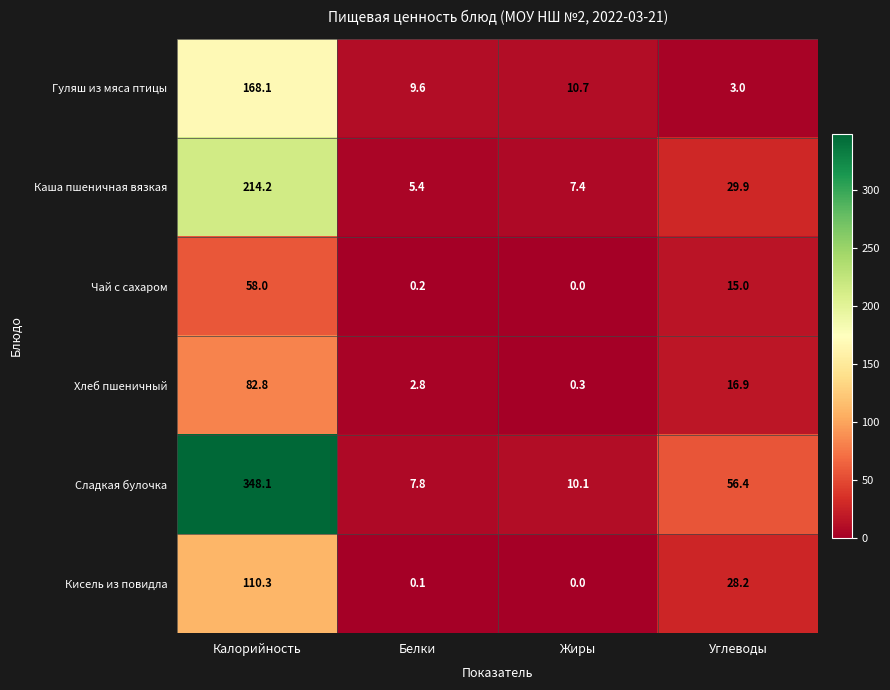

Which category has the highest value across all series?

Калорийность